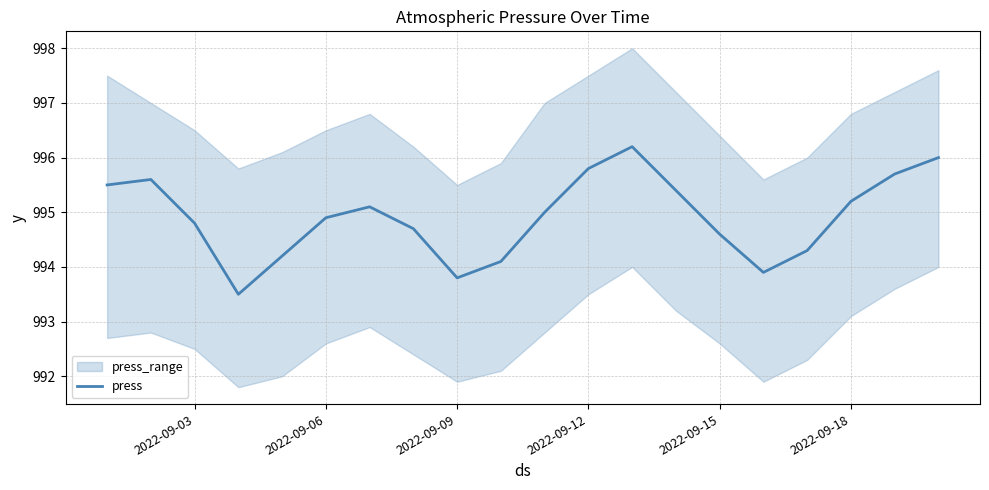

The value of press at 2022-09-12 is 995.8. True or false?

True